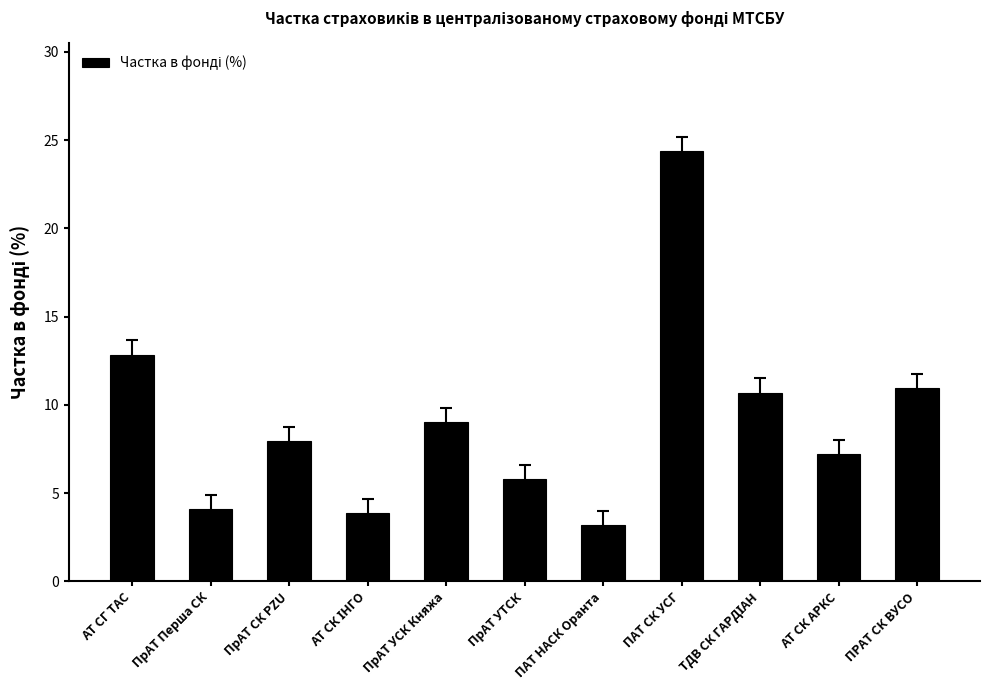

What is the sum of all values?

100.0